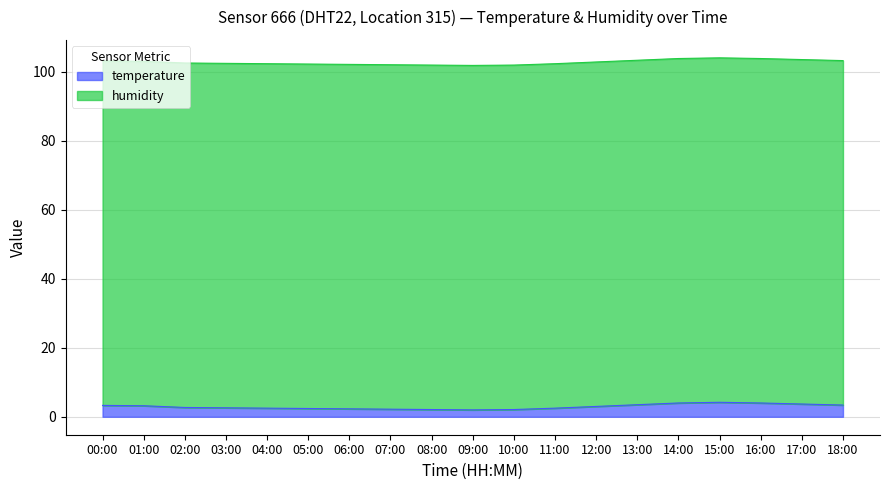

Is it true that the value at 06:00 is 3.5?

False